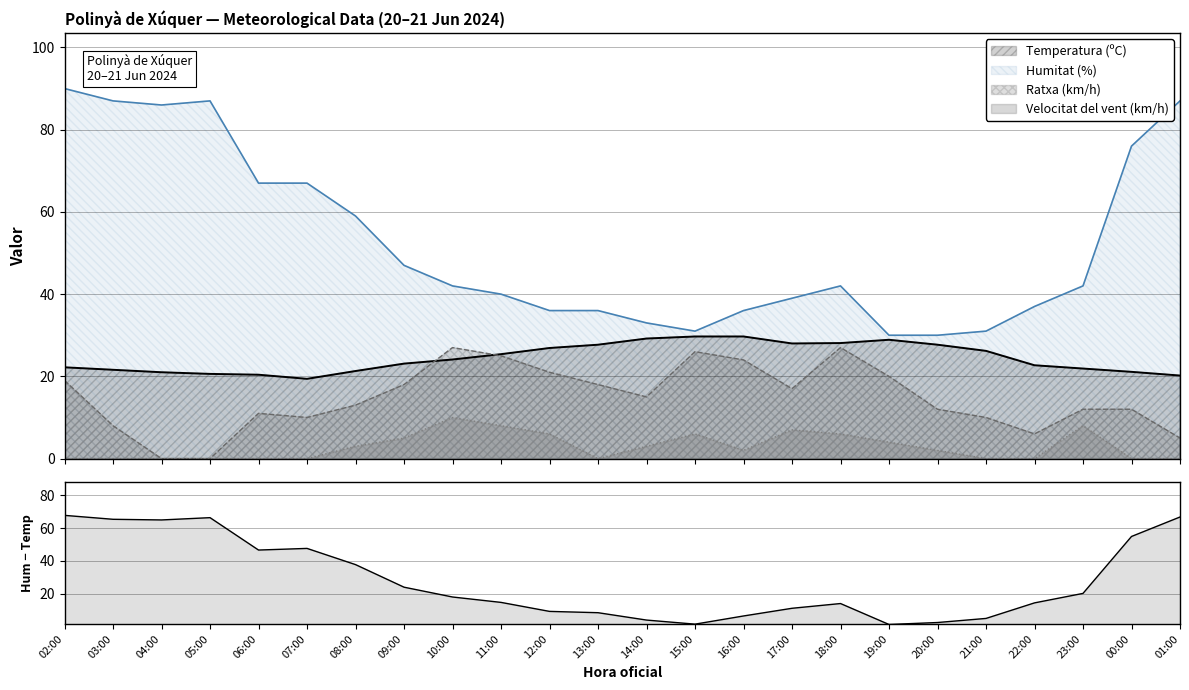

In Velocitat del vent (km/h), how many points are lower than both neighbors (excluding endpoints)?

2